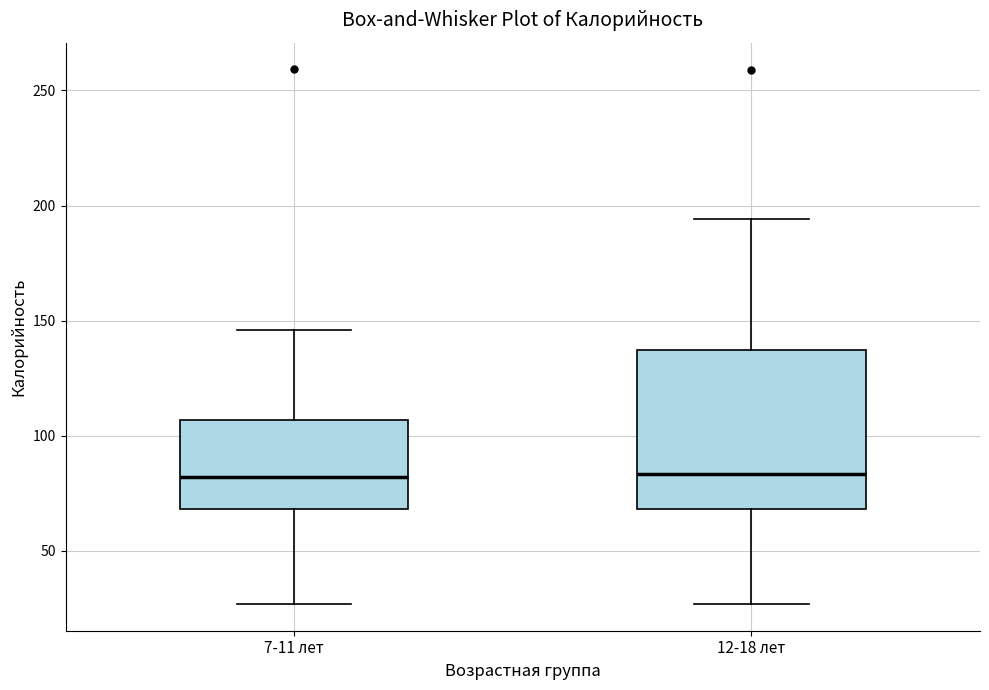

Reading left to right, read every box against the y-axis: the position of its median line, the range the box covers, and the ends of its whiskers. The values are not printed on the chart, so give them approximately, as read against the axis.

7-11 лет: median 80, box 70 to 105, whiskers 25 to 145
12-18 лет: median 85, box 70 to 135, whiskers 25 to 195